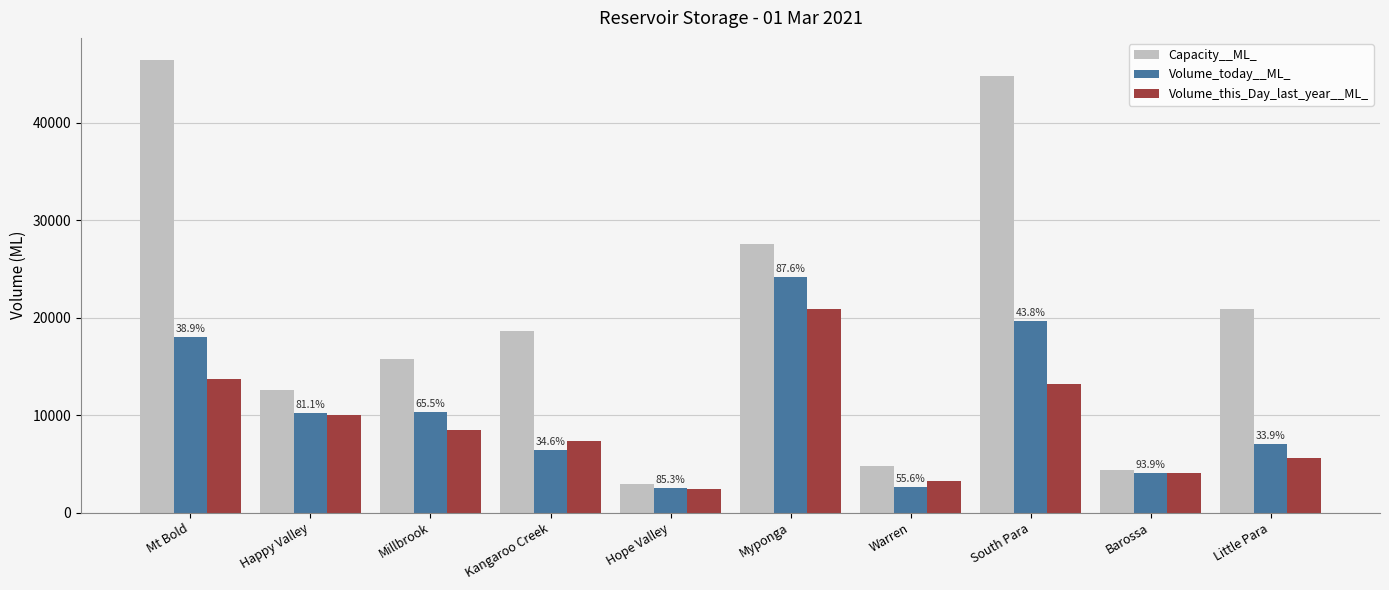

What is the label of the 6th bar from the right?

Hope Valley